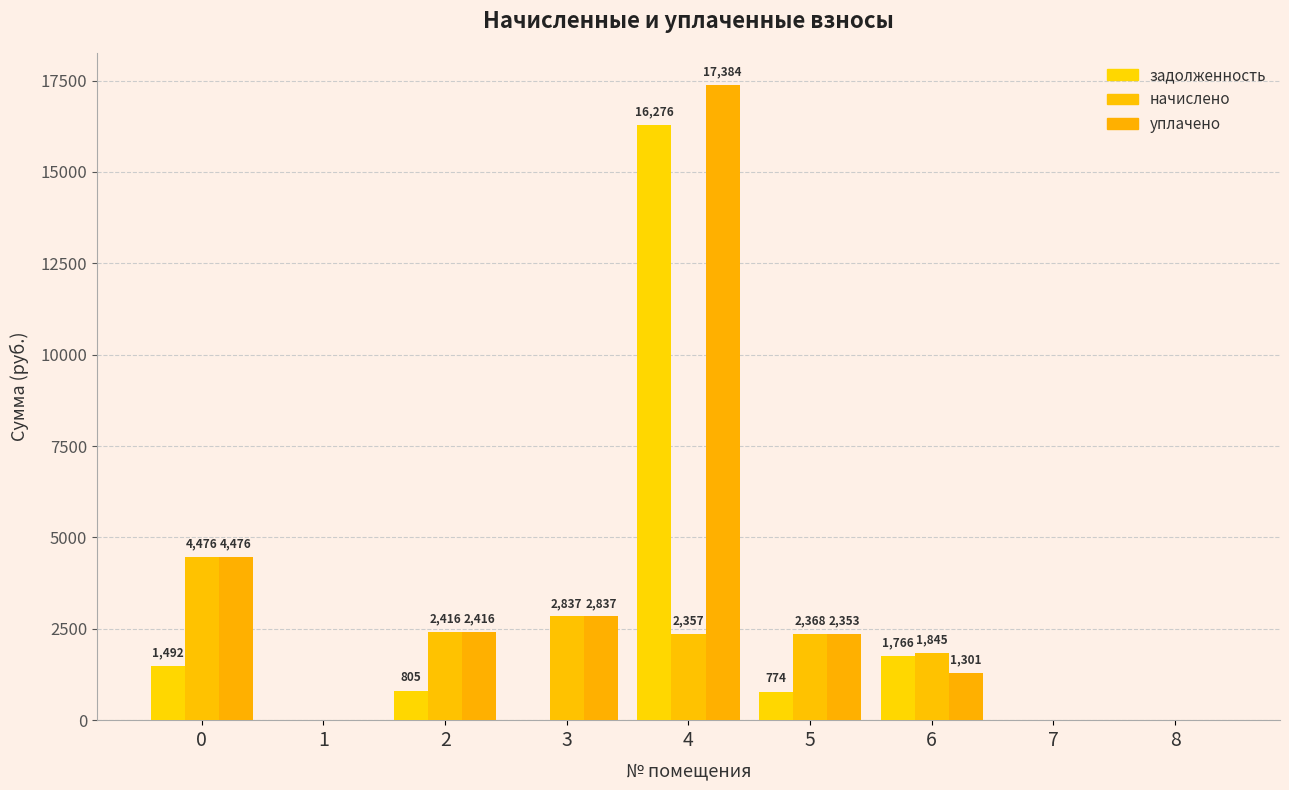

True or false: уплачено has a value of 0.0 at 7.

True